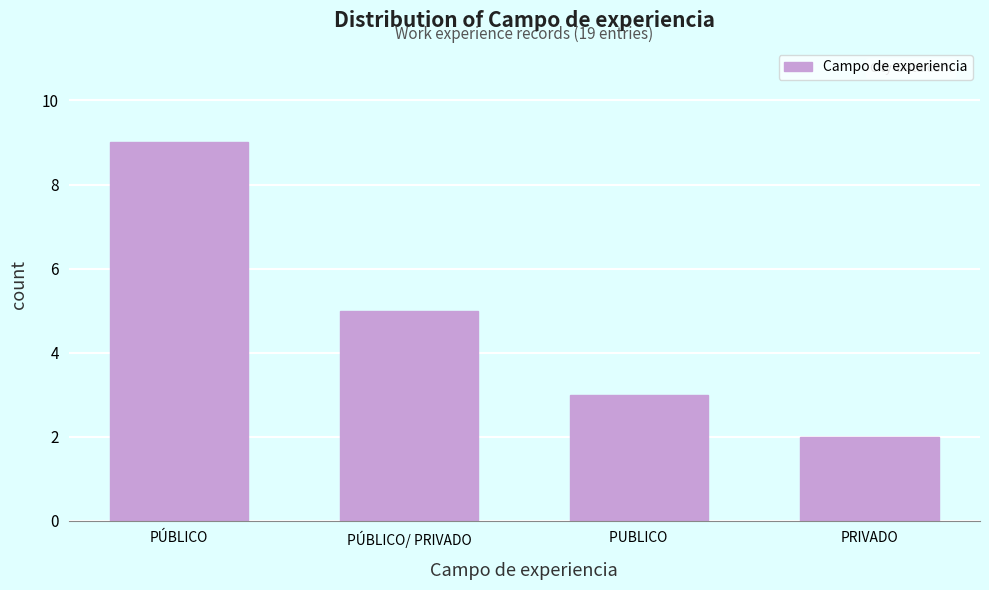

Reading right to left, extract all data points from this chart.

PRIVADO=2	PUBLICO =3	PÚBLICO/ PRIVADO=5	PÚBLICO=9